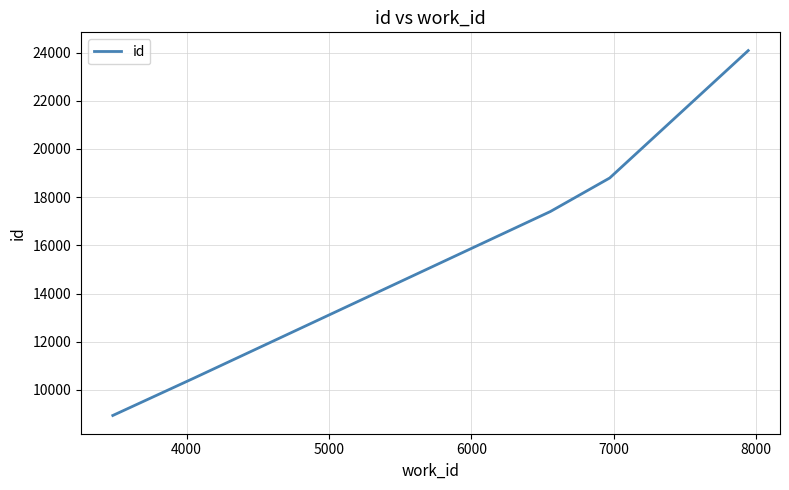

Reading right to left, what are all the values shown in this chart?

24085	18796	17403	10497	8938